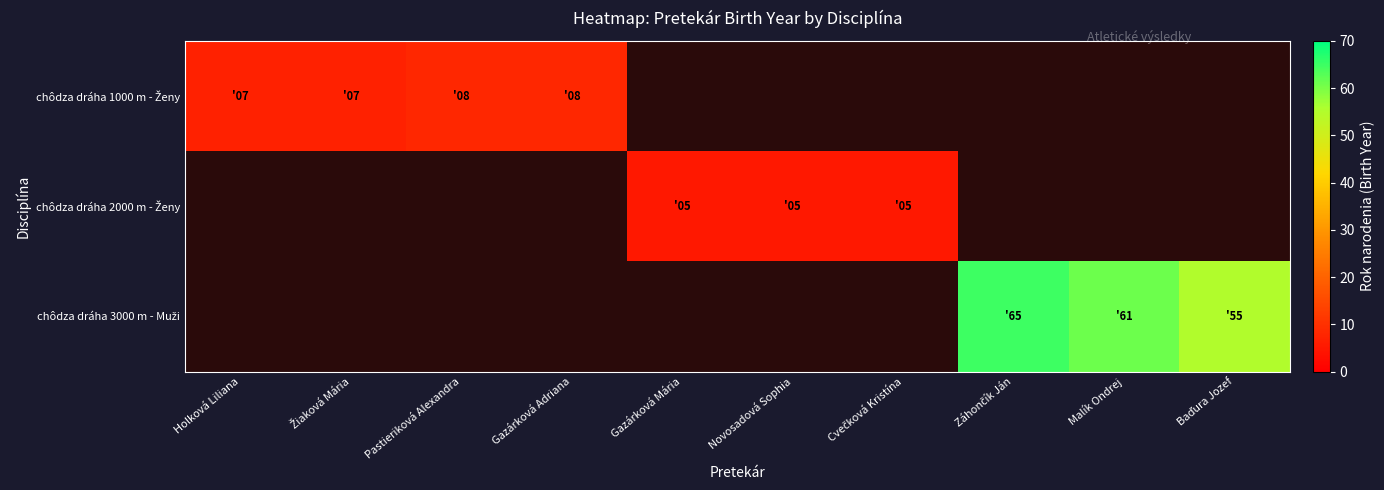

At Cvečková Kristína, list the series in order from smallest to largest.

chôdza dráha 1000 m - Ženy, chôdza dráha 2000 m - Ženy, chôdza dráha 3000 m - Muži